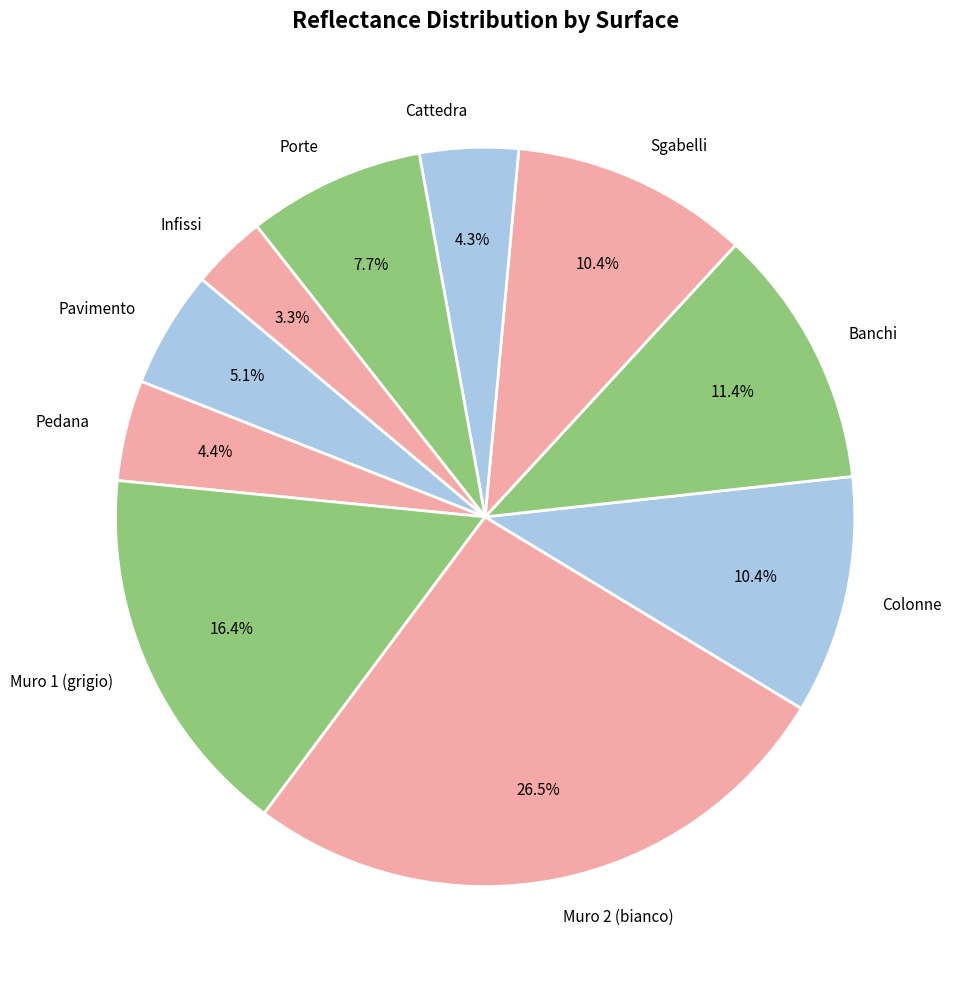

To the nearest percent, what is the difference between the largest and smallest slice percentages?

23%